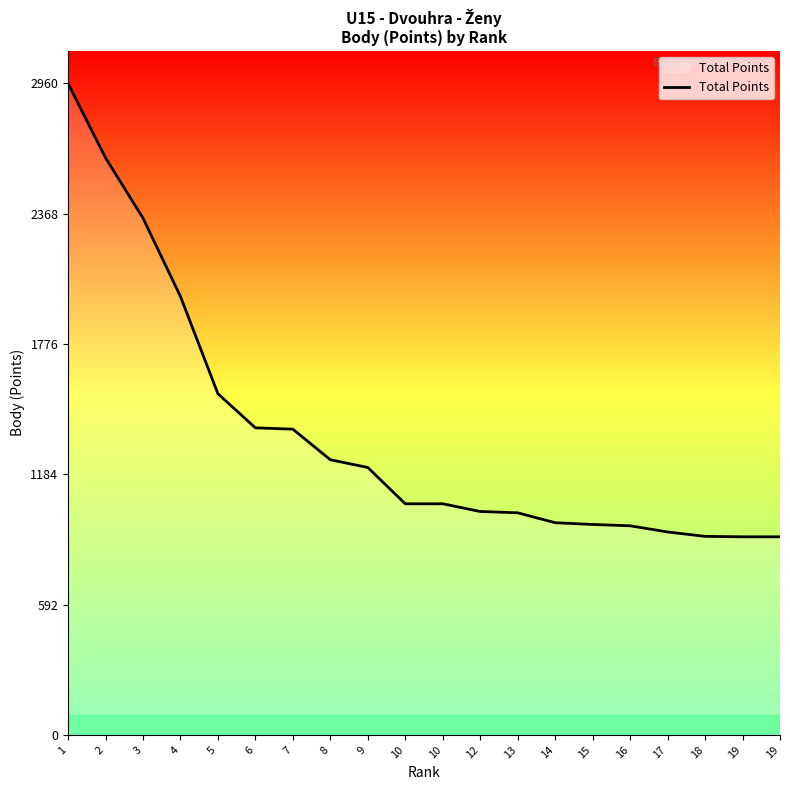

The chart shows a value of 1288 at 19. True or false?

False